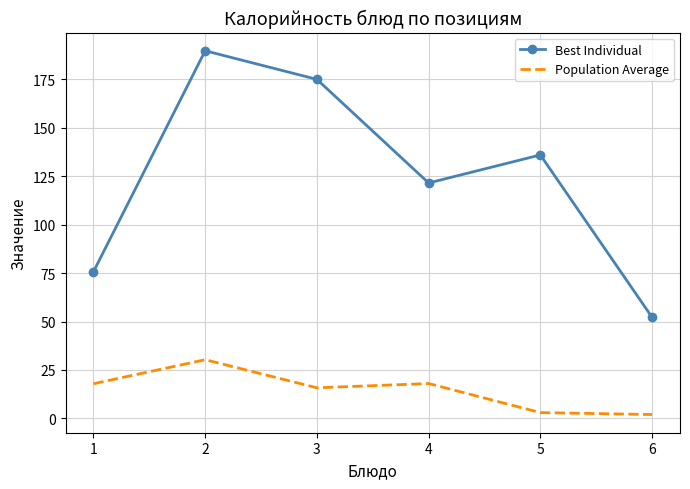

True or false: Best Individual and Population Average cross at least once.

False